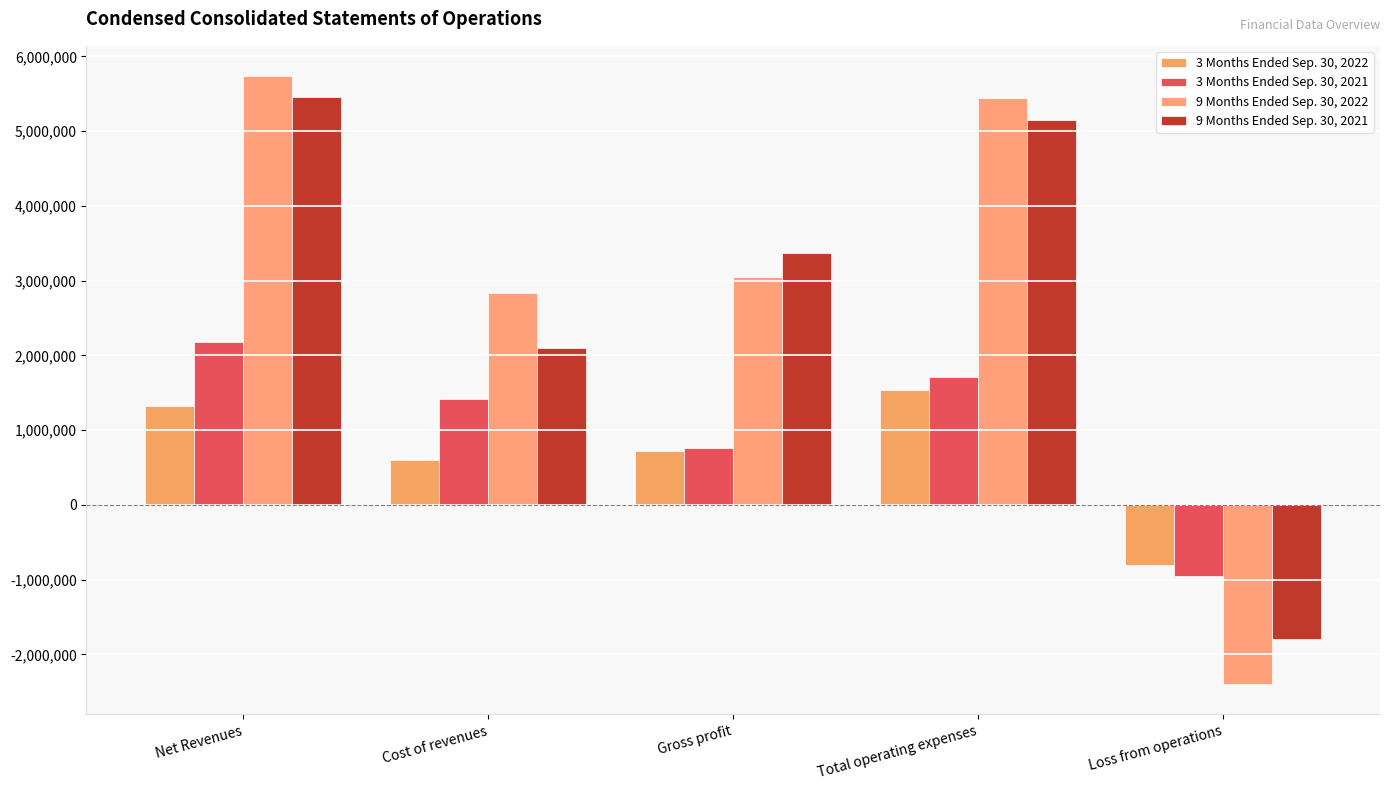

At which category is the sum across all series the highest?

Net Revenues